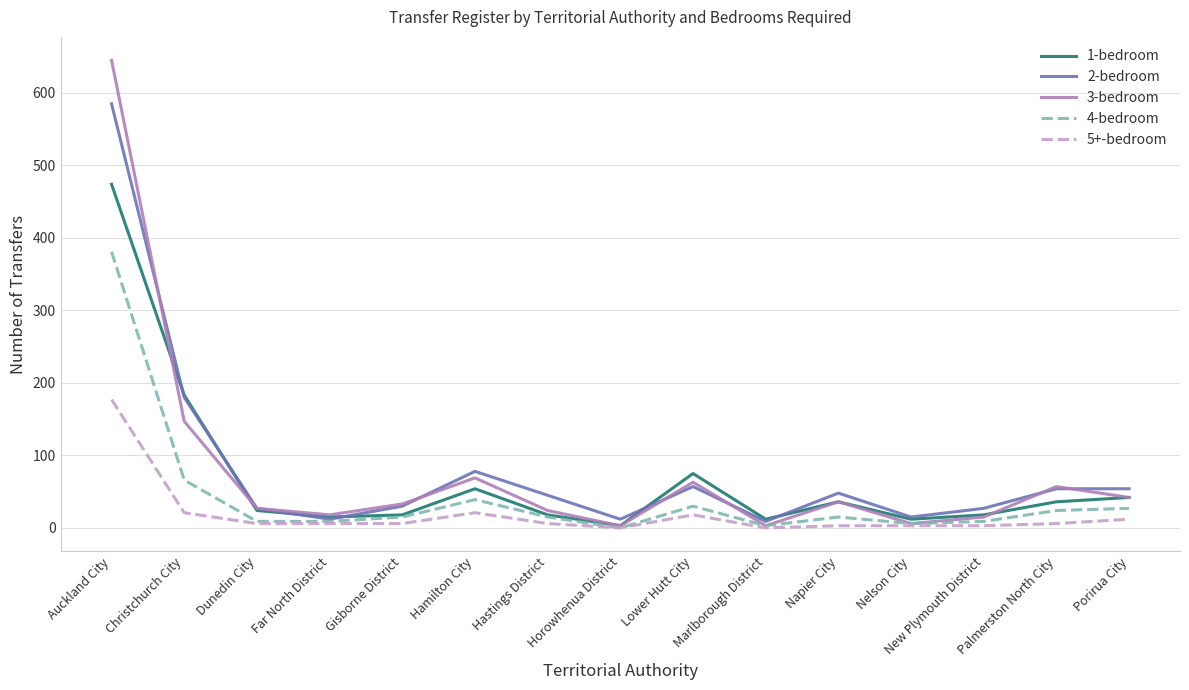

Does the chart display data point markers on the line(s)?

No